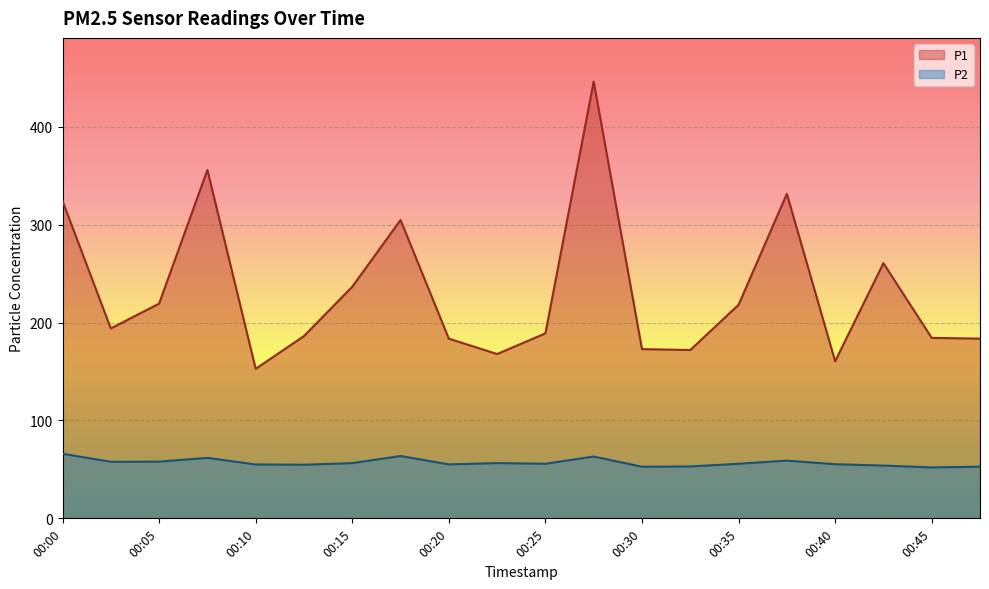

Reading left to right, what are all the values shown in this chart?

P1: 00:00=324.2	00:03=193.9	00:05=219.4	00:08=355.9	00:10=152.8	00:13=186.2	00:15=236.6	00:18=304.8	00:20=183.6	00:22=167.8	00:25=188.9	00:27=446.2	00:30=172.8	00:32=171.9	00:35=218.2	00:37=331.5	00:40=160.4	00:42=260.7	00:45=184.3	00:47=183.6
P2: 00:00=66.0	00:03=57.8	00:05=57.9	00:08=61.8	00:10=55.0	00:13=54.8	00:15=56.4	00:18=63.7	00:20=55.1	00:22=56.4	00:25=55.8	00:27=63.1	00:30=52.7	00:32=53.0	00:35=55.7	00:37=59.0	00:40=55.3	00:42=53.9	00:45=52.0	00:47=52.8